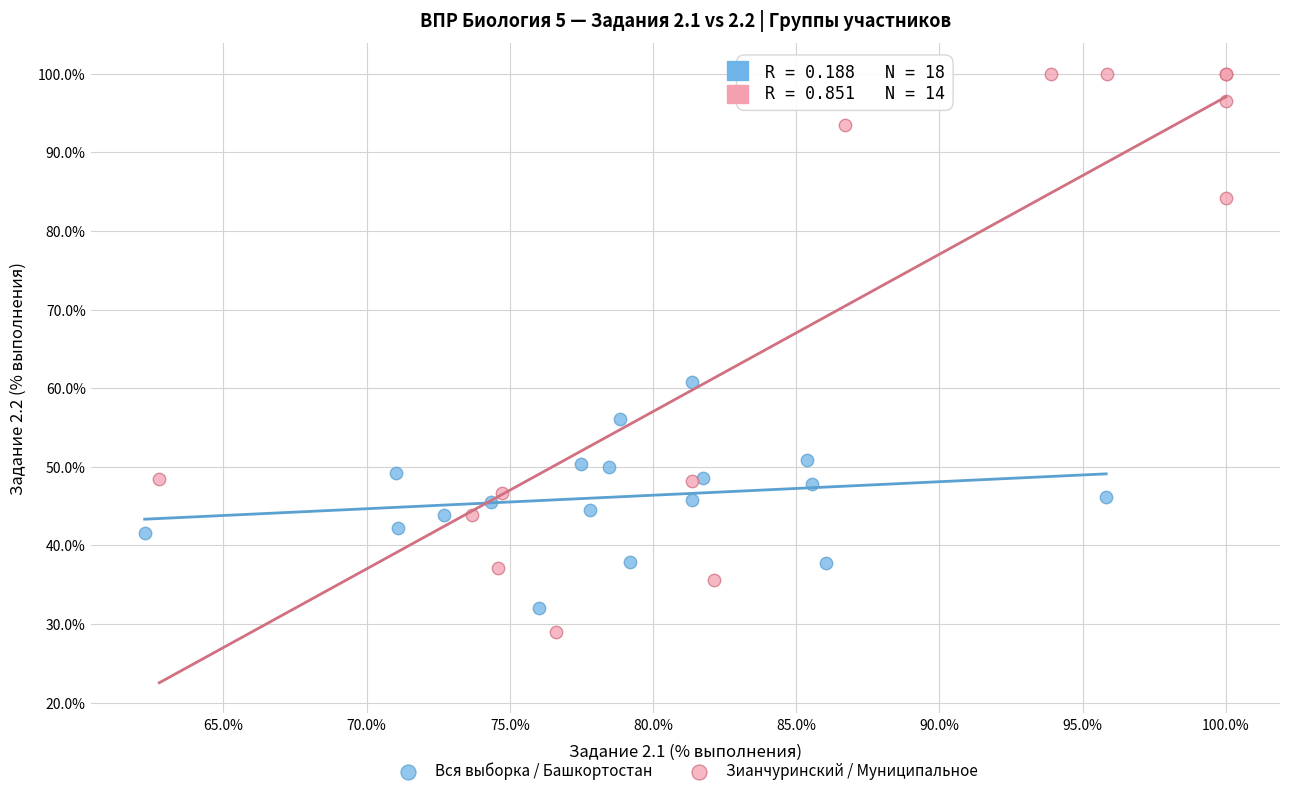

Which series has the largest Y range (max minus min)?

Зианчуринский / Муниципальное